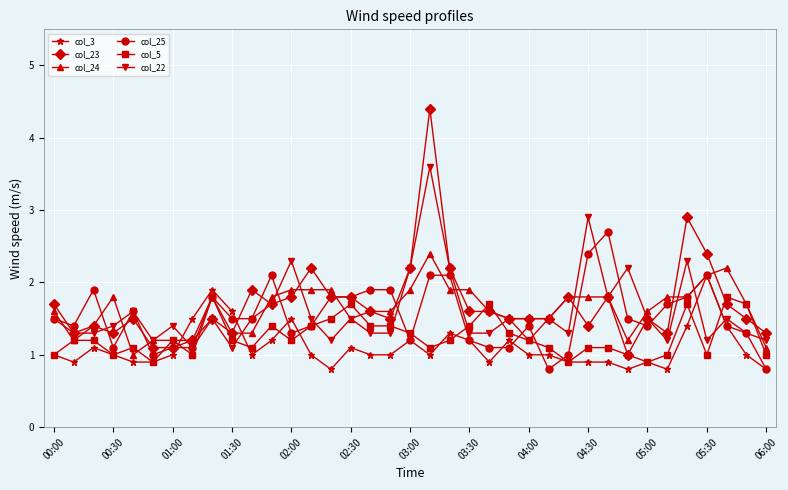

Rank the series by their maximum value, from highest to lowest.

col_23, col_22, col_25, col_24, col_3, col_5